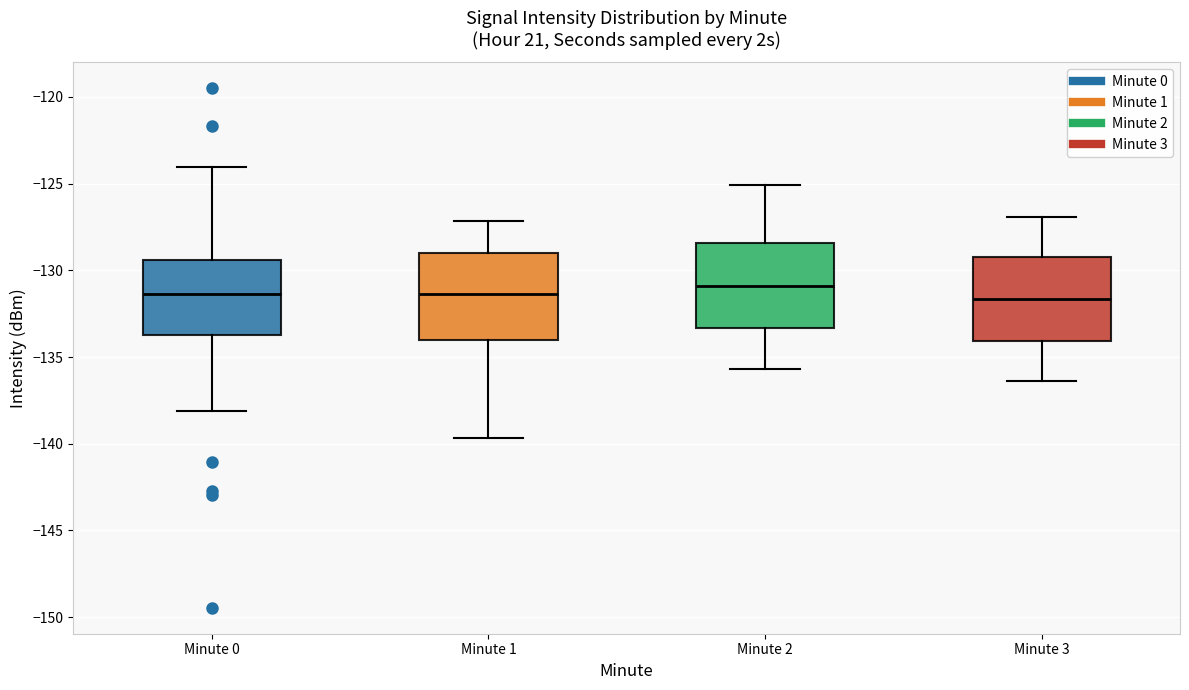

Where is the lower edge of the box for Minute 2 on the y-axis? The values are not printed on the chart, so give them approximately, as read against the axis.

-133.5